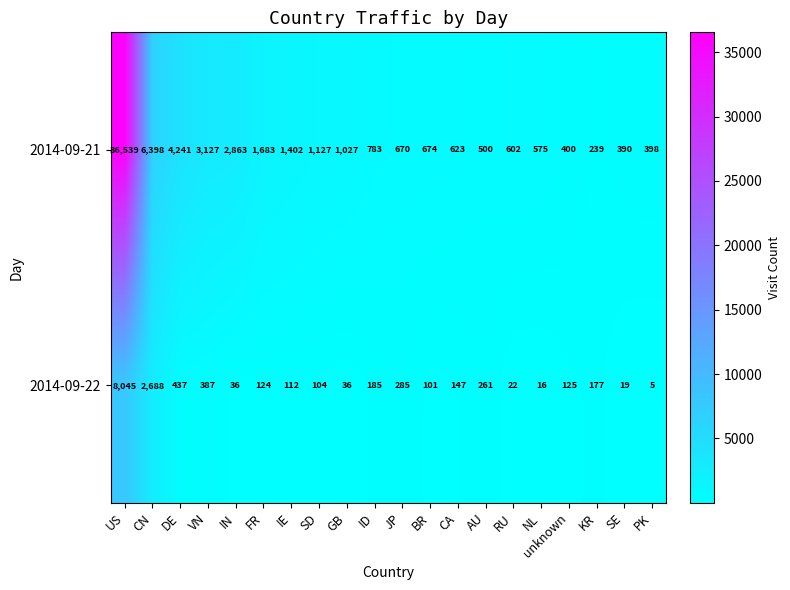

What is the sum of the 2014-09-22 values at FR and DE?

561